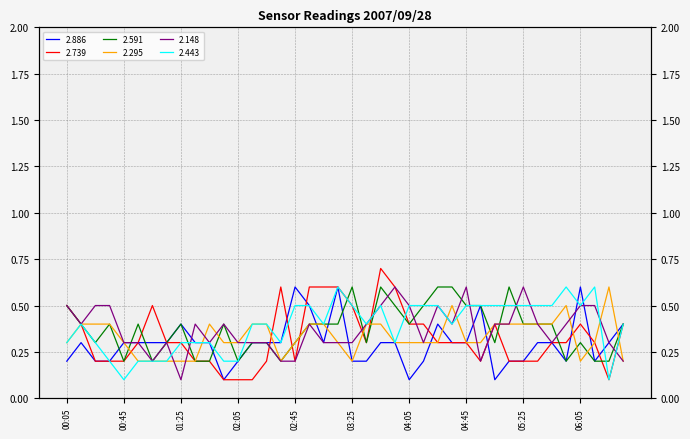

At which category is the sum across all series the highest?

2007/09/28 03:45